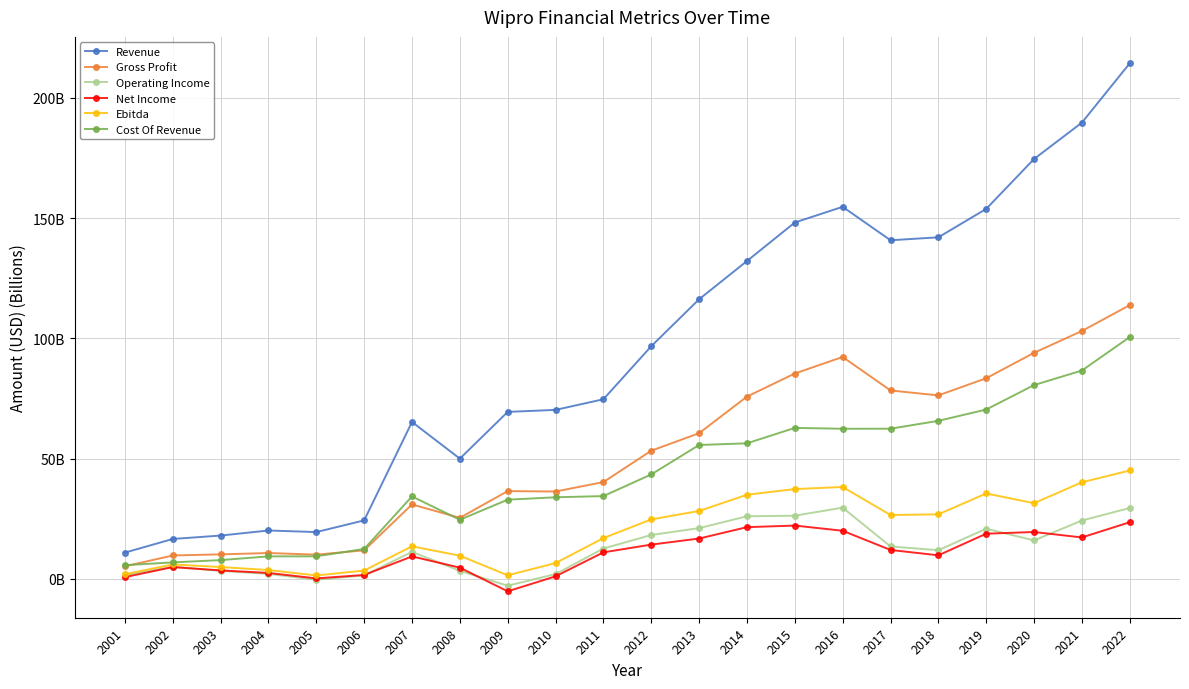

What are all the series names shown in the legend?

Revenue, Gross Profit, Operating Income, Net Income, Ebitda, Cost Of Revenue